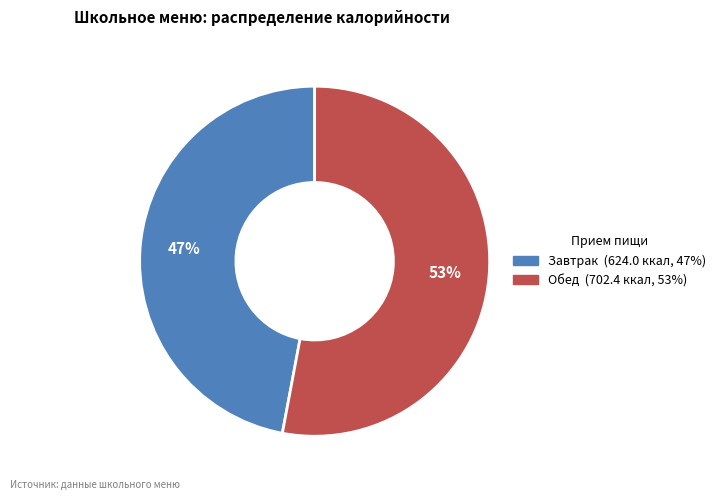

What percentage is the Обед slice, to the nearest percent?

53%